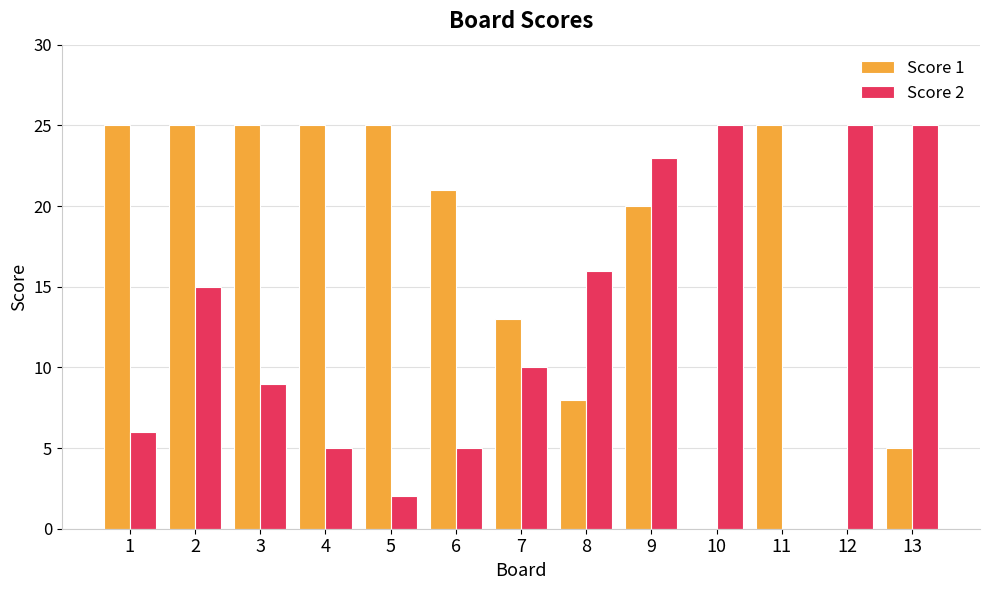

How many data points does each series have?

13